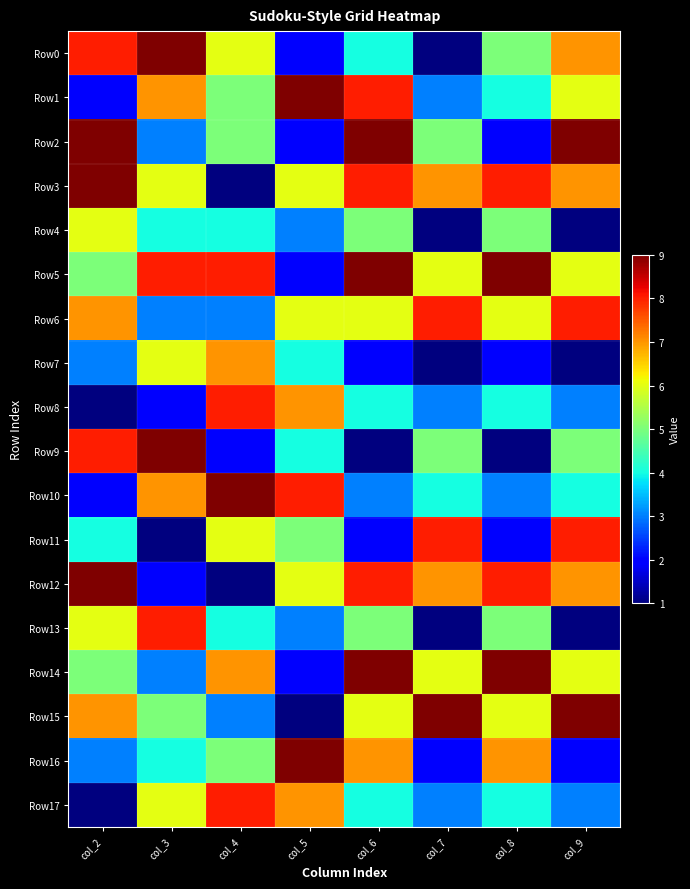

Reading right to left, list all the values displayed in this chart.

Row0: col_9=7	col_8=5	col_7=1	col_6=4	col_5=2	col_4=6	col_3=9	col_2=8
Row1: col_9=6	col_8=4	col_7=3	col_6=8	col_5=9	col_4=5	col_3=7	col_2=2
Row2: col_9=9	col_8=2	col_7=5	col_6=9	col_5=2	col_4=5	col_3=3	col_2=9
Row3: col_9=7	col_8=8	col_7=7	col_6=8	col_5=6	col_4=1	col_3=6	col_2=9
Row4: col_9=1	col_8=5	col_7=1	col_6=5	col_5=3	col_4=4	col_3=4	col_2=6
Row5: col_9=6	col_8=9	col_7=6	col_6=9	col_5=2	col_4=8	col_3=8	col_2=5
Row6: col_9=8	col_8=6	col_7=8	col_6=6	col_5=6	col_4=3	col_3=3	col_2=7
Row7: col_9=1	col_8=2	col_7=1	col_6=2	col_5=4	col_4=7	col_3=6	col_2=3
Row8: col_9=3	col_8=4	col_7=3	col_6=4	col_5=7	col_4=8	col_3=2	col_2=1
Row9: col_9=5	col_8=1	col_7=5	col_6=1	col_5=4	col_4=2	col_3=9	col_2=8
Row10: col_9=4	col_8=3	col_7=4	col_6=3	col_5=8	col_4=9	col_3=7	col_2=2
Row11: col_9=8	col_8=2	col_7=8	col_6=2	col_5=5	col_4=6	col_3=1	col_2=4
Row12: col_9=7	col_8=8	col_7=7	col_6=8	col_5=6	col_4=1	col_3=2	col_2=9
Row13: col_9=1	col_8=5	col_7=1	col_6=5	col_5=3	col_4=4	col_3=8	col_2=6
Row14: col_9=6	col_8=9	col_7=6	col_6=9	col_5=2	col_4=7	col_3=3	col_2=5
Row15: col_9=9	col_8=6	col_7=9	col_6=6	col_5=1	col_4=3	col_3=5	col_2=7
Row16: col_9=2	col_8=7	col_7=2	col_6=7	col_5=9	col_4=5	col_3=4	col_2=3
Row17: col_9=3	col_8=4	col_7=3	col_6=4	col_5=7	col_4=8	col_3=6	col_2=1